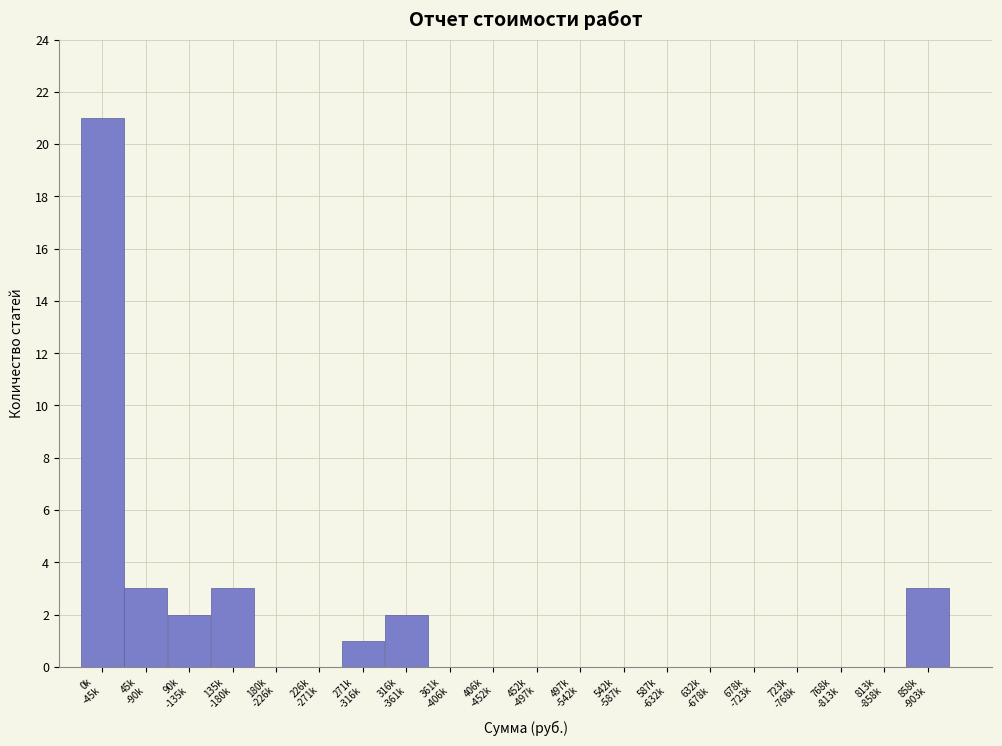

What is the greatest value displayed?

21